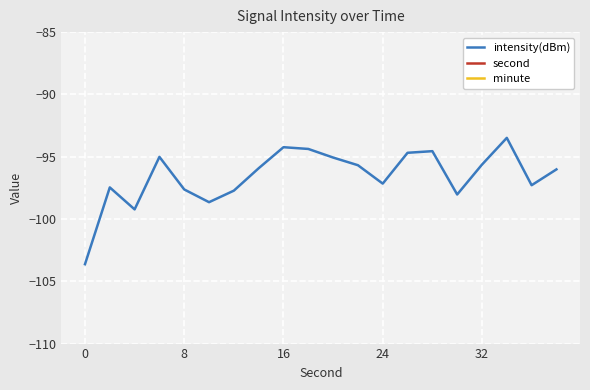

List the series in order of their overall mean, lowest first.

intensity(dBm), minute, second